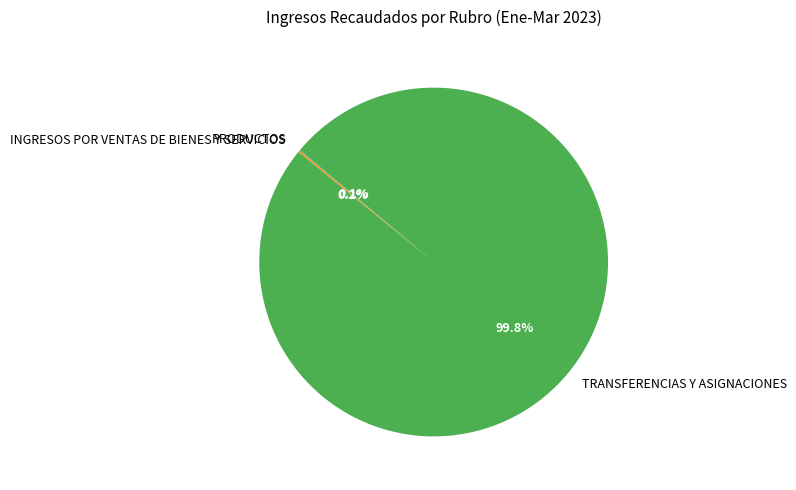

Which category has the biggest portion of the pie?

TRANSFERENCIAS Y ASIGNACIONES